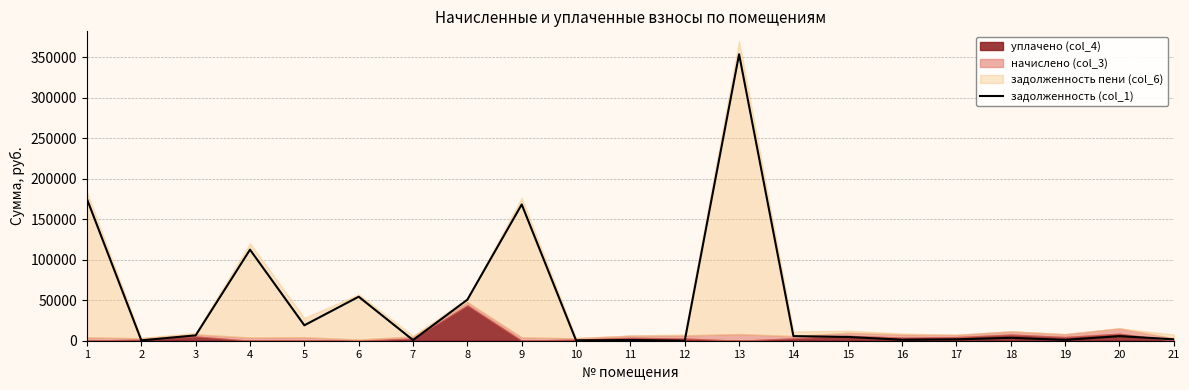

Which category has the lowest value across all series?

12